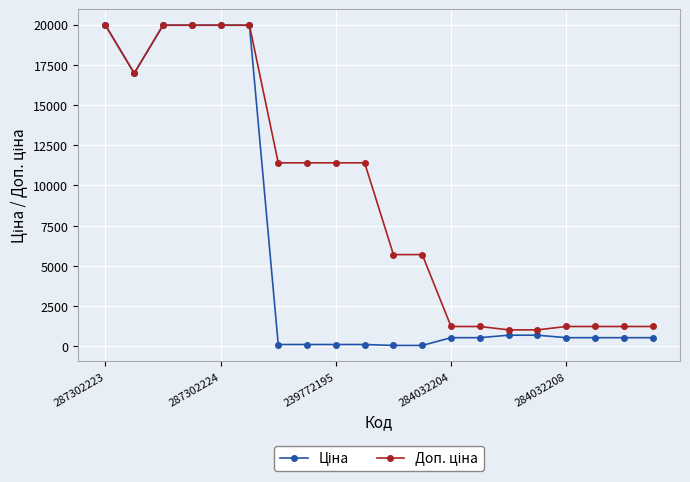

What is the maximum value shown in the chart?

19964.2